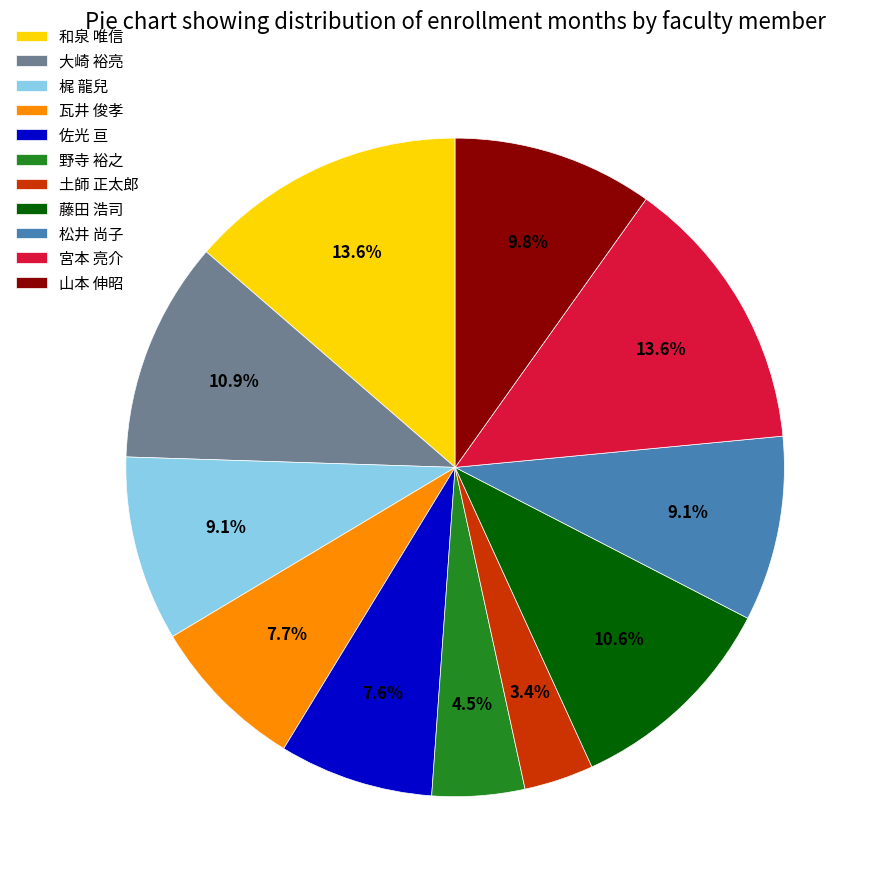

To the nearest percent, what percentage of the pie is 宮本 亮介?

14%